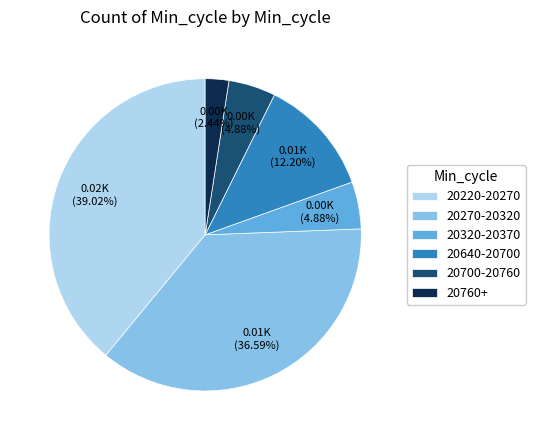

Is 20700-20760 the majority of the pie?

No